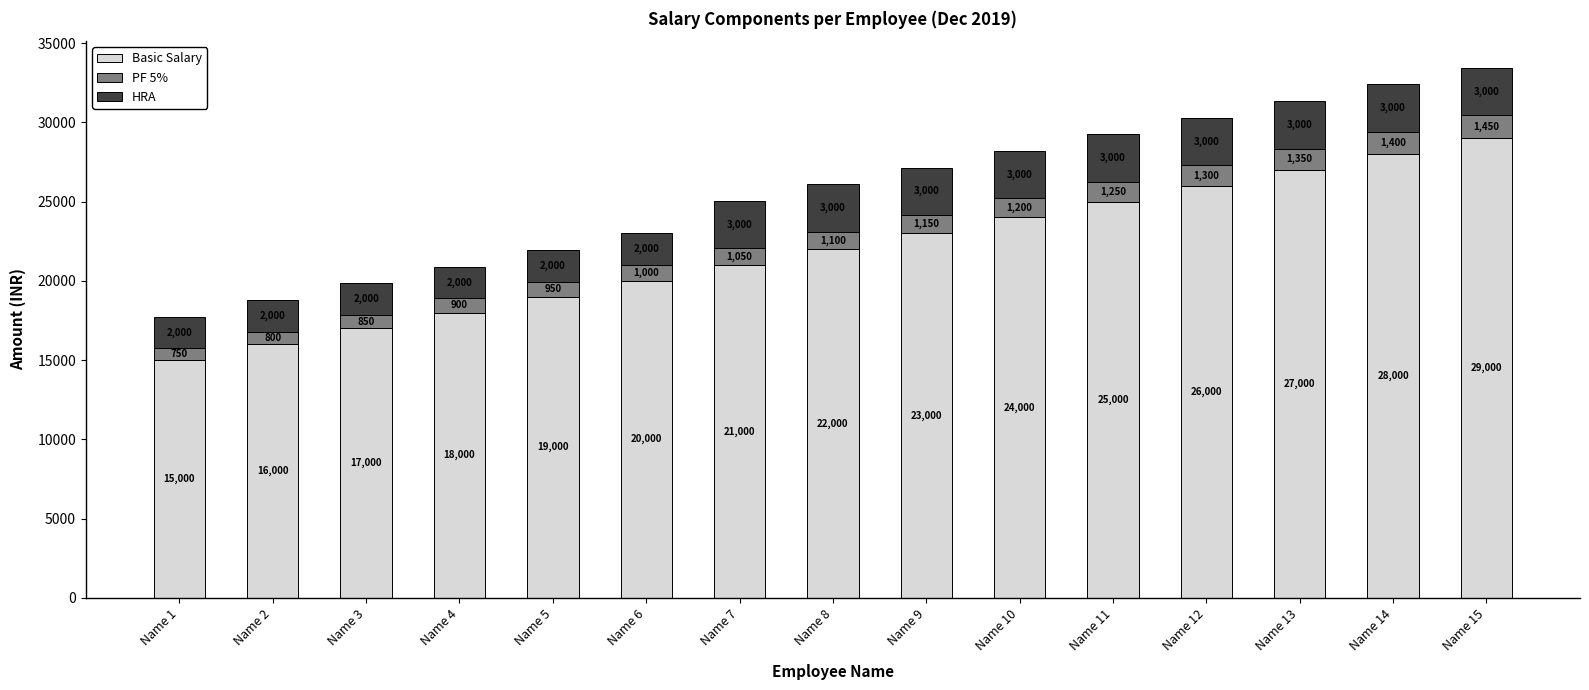

Does the chart contain stacked bars?

Yes